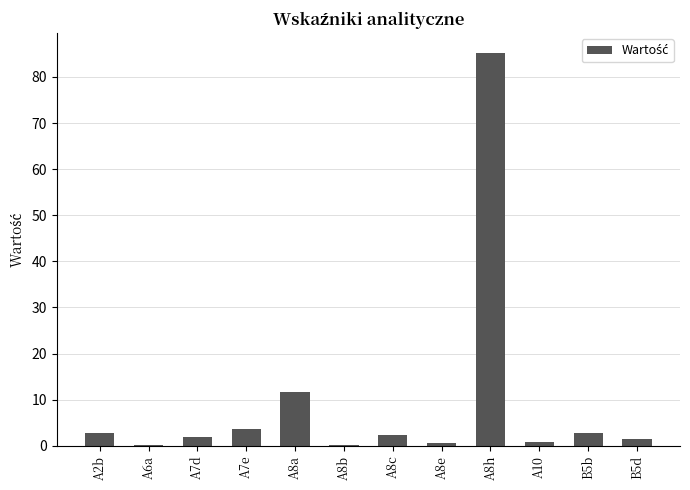

What is the sum of all values?

113.6